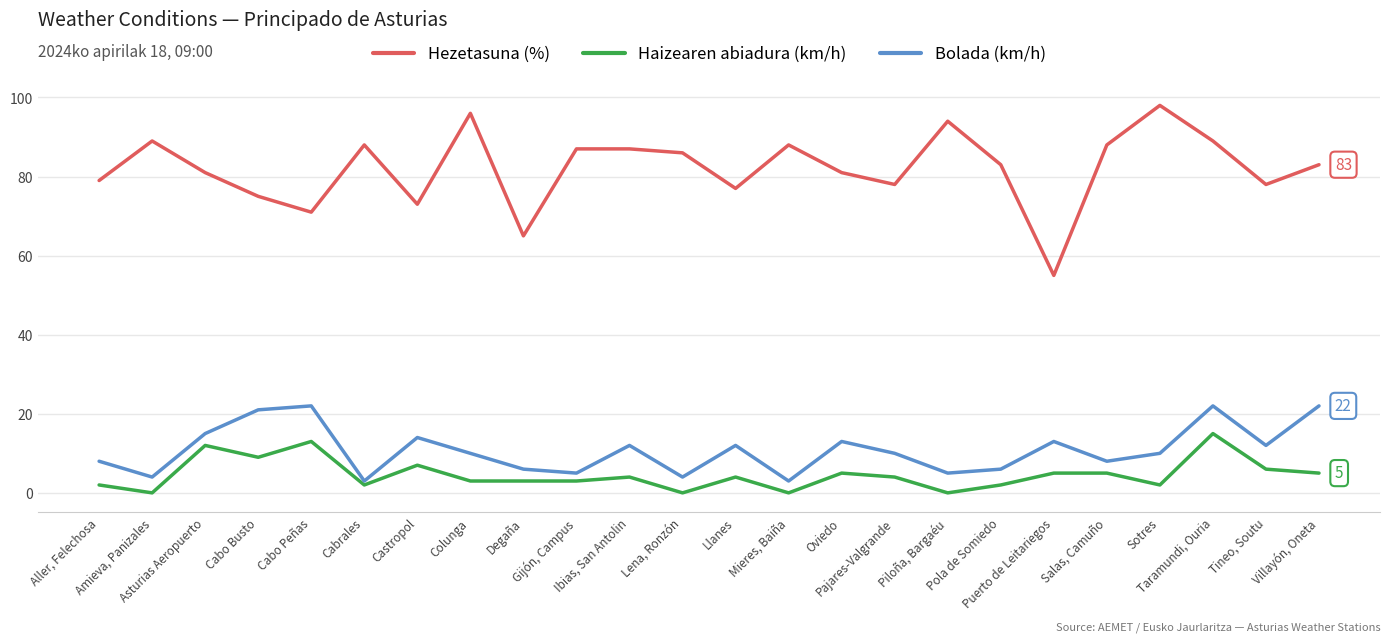

List the series in order of their peak value, highest first.

Hezetasuna (%), Bolada (km/h), Haizearen abiadura (km/h)